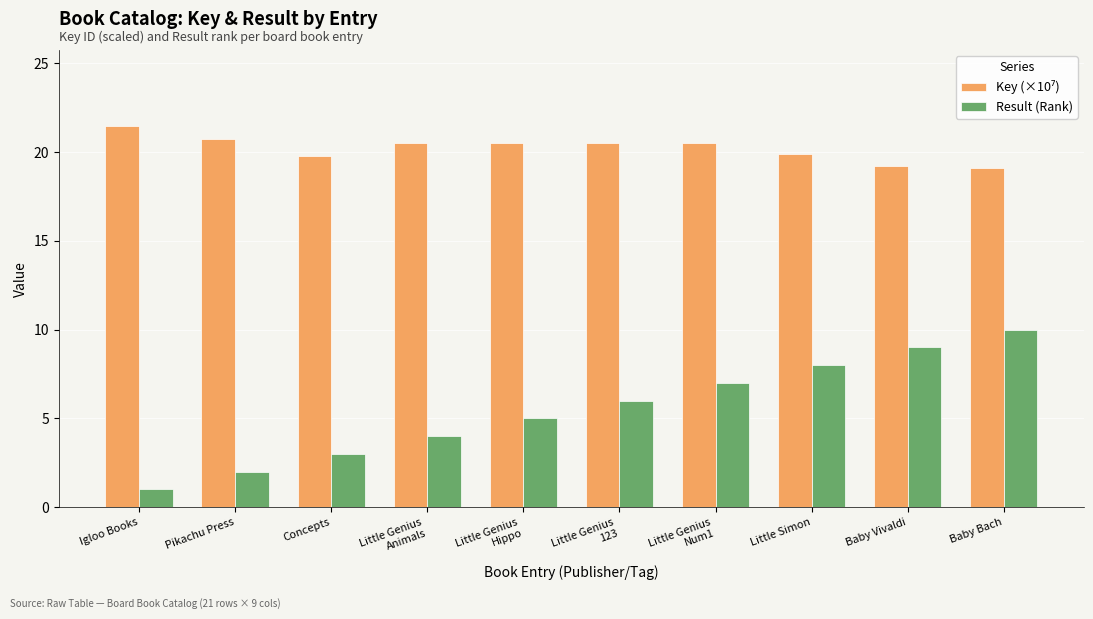

The value of Result (Rank) at Baby Vivaldi is 9.0. True or false?

True